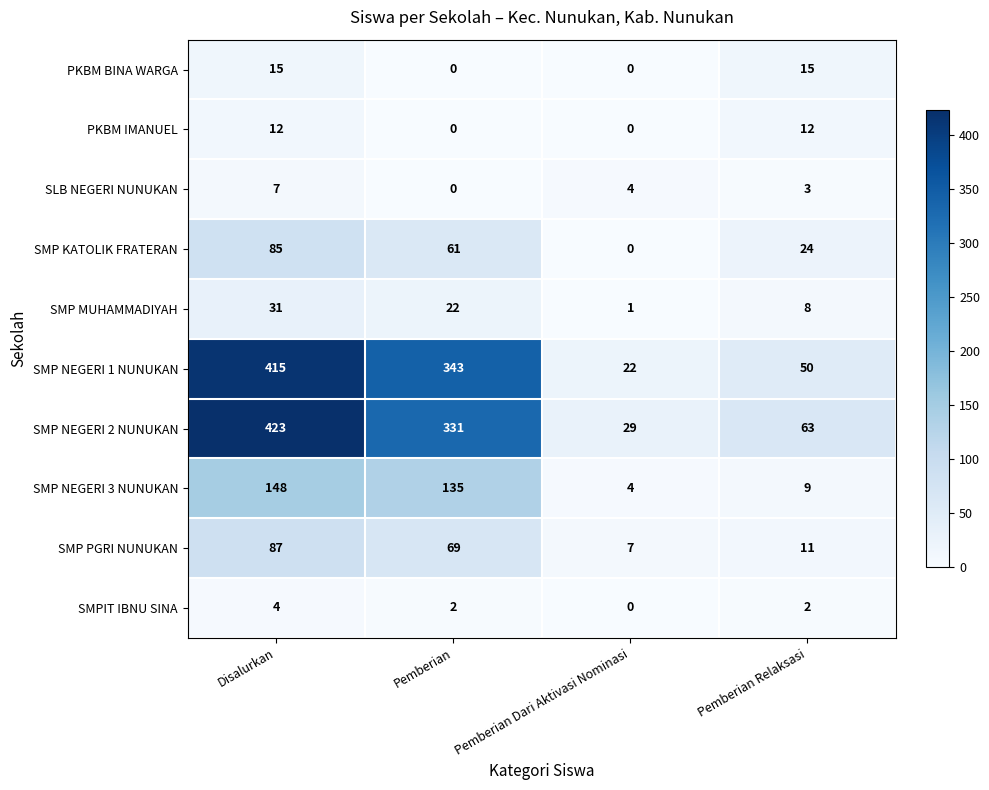

Rank the series by their maximum value, from highest to lowest.

SMP NEGERI 2 NUNUKAN, SMP NEGERI 1 NUNUKAN, SMP NEGERI 3 NUNUKAN, SMP PGRI NUNUKAN, SMP KATOLIK FRATERAN, SMP MUHAMMADIYAH, PKBM BINA WARGA, PKBM IMANUEL, SLB NEGERI NUNUKAN, SMPIT IBNU SINA